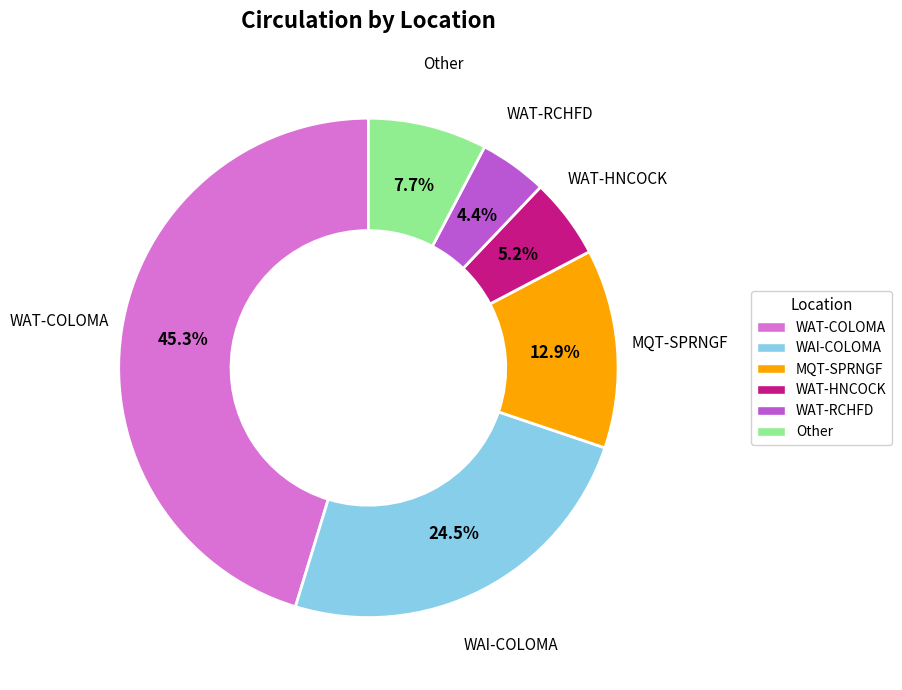

Which slice is the smallest?

WAT-RCHFD